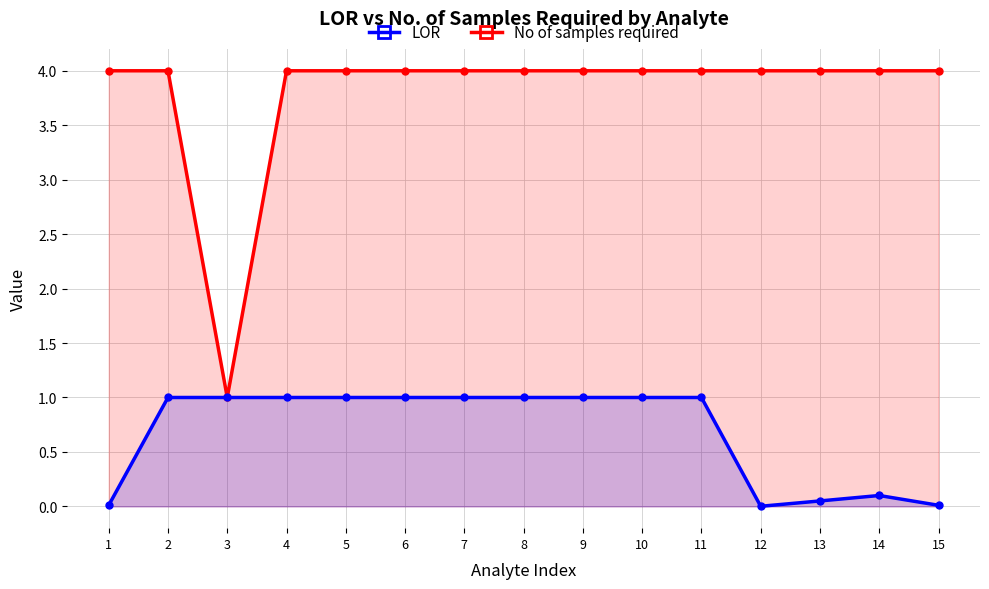

How many lines are shown in the chart?

2